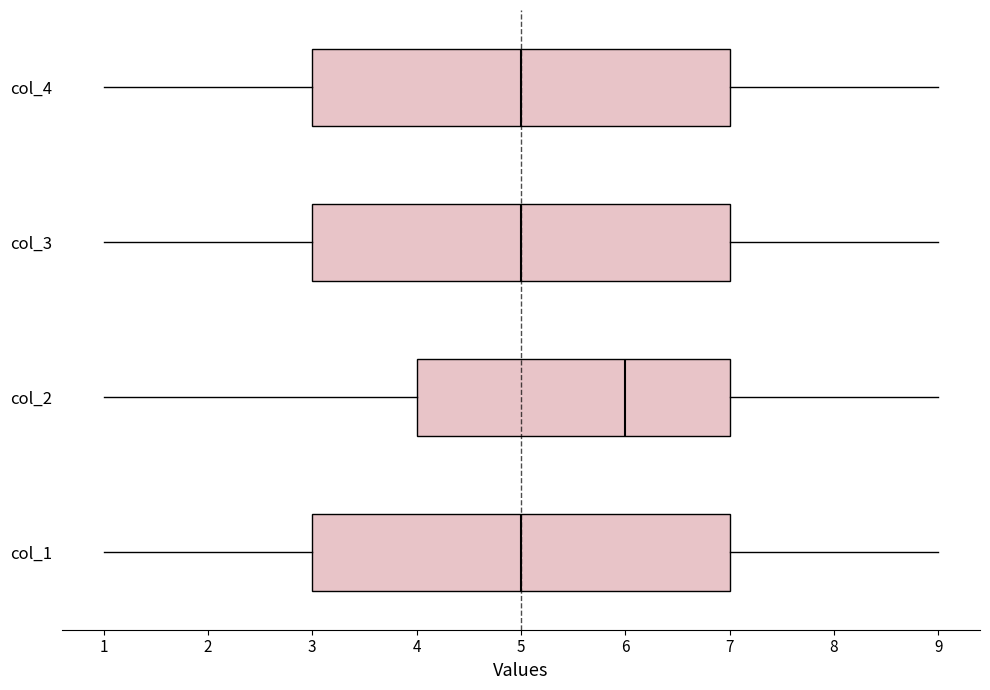

Reading bottom to top, read every box against the x-axis: the position of its median line, the range the box covers, and the ends of its whiskers. The values are not printed on the chart, so give them approximately, as read against the axis.

col_1: median 5, box 3 to 7, whiskers 1 to 9
col_2: median 6, box 4 to 7, whiskers 1 to 9
col_3: median 5, box 3 to 7, whiskers 1 to 9
col_4: median 5, box 3 to 7, whiskers 1 to 9